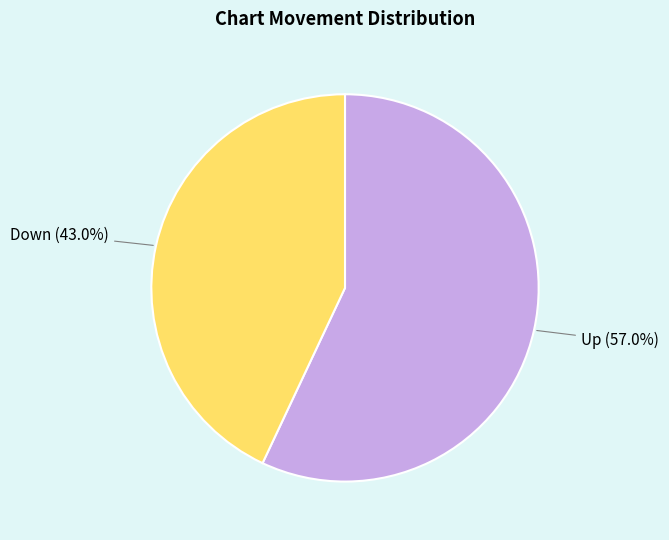

Rank the categories by value from highest to lowest.

Up, Down